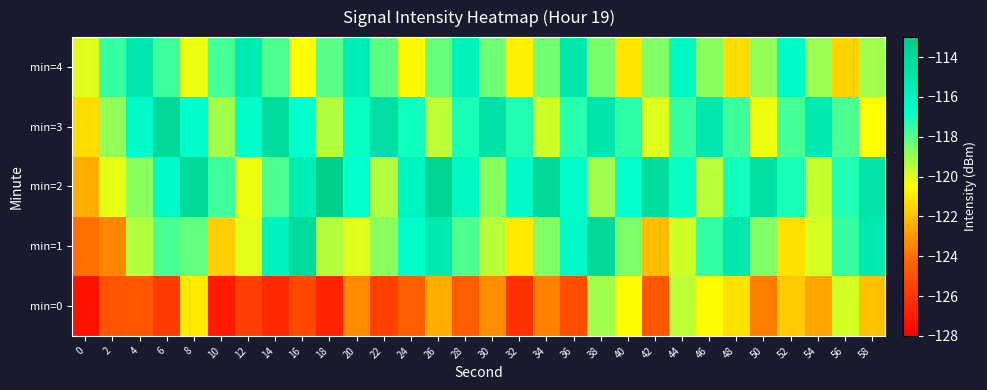

Reading left to right, transcribe all the data shown in this chart.

min=0: 0=-127.3	2=-124.9	4=-124.8	6=-125.8	8=-121.0	10=-127.0	12=-125.6	14=-126.4	16=-125.3	18=-126.7	20=-123.3	22=-125.6	24=-124.5	26=-122.5	28=-124.5	30=-123.3	32=-126.2	34=-123.5	36=-125.1	38=-119.1	40=-120.6	42=-124.8	44=-119.5	46=-120.6	48=-121.2	50=-123.6	52=-121.8	54=-122.7	56=-119.8	58=-122.0
min=1: 0=-124.0	2=-123.4	4=-119.4	6=-117.8	8=-118.2	10=-121.7	12=-120.1	14=-115.9	16=-114.1	18=-119.4	20=-120.0	22=-118.8	24=-116.5	26=-115.2	28=-117.9	30=-119.5	32=-121.0	34=-118.7	36=-116.3	38=-114.0	40=-118.6	42=-122.1	44=-119.8	46=-117.5	48=-115.1	50=-118.7	52=-121.2	54=-119.9	56=-117.6	58=-115.2
min=2: 0=-122.5	2=-120.1	4=-118.8	6=-116.5	8=-114.1	10=-117.7	12=-120.2	14=-117.9	16=-115.6	18=-113.2	20=-116.8	22=-119.3	24=-116.0	26=-113.7	28=-116.2	30=-118.8	32=-116.3	34=-114.0	36=-116.6	38=-119.1	40=-116.8	42=-114.3	44=-116.9	46=-119.4	48=-117.0	50=-114.6	52=-117.1	54=-119.7	56=-117.2	58=-114.8
min=3: 0=-121.3	2=-118.9	4=-116.4	6=-114.0	8=-116.6	10=-119.1	12=-116.7	14=-114.2	16=-116.8	18=-119.3	20=-116.9	22=-114.4	24=-117.0	26=-119.6	28=-117.1	30=-114.7	32=-117.2	34=-119.8	36=-117.3	38=-114.9	40=-117.4	42=-120.0	44=-117.6	46=-115.1	48=-117.7	50=-120.2	52=-117.8	54=-115.3	56=-117.9	58=-120.4
min=4: 0=-120.0	2=-117.6	4=-115.1	6=-117.7	8=-120.2	10=-117.8	12=-115.3	14=-117.9	16=-120.4	18=-118.0	20=-115.6	22=-118.1	24=-120.7	26=-118.2	28=-115.8	30=-118.3	32=-120.9	34=-118.4	36=-115.0	38=-118.6	40=-121.1	42=-118.7	44=-116.2	46=-118.8	48=-121.3	50=-118.9	52=-116.4	54=-119.0	56=-121.6	58=-119.1